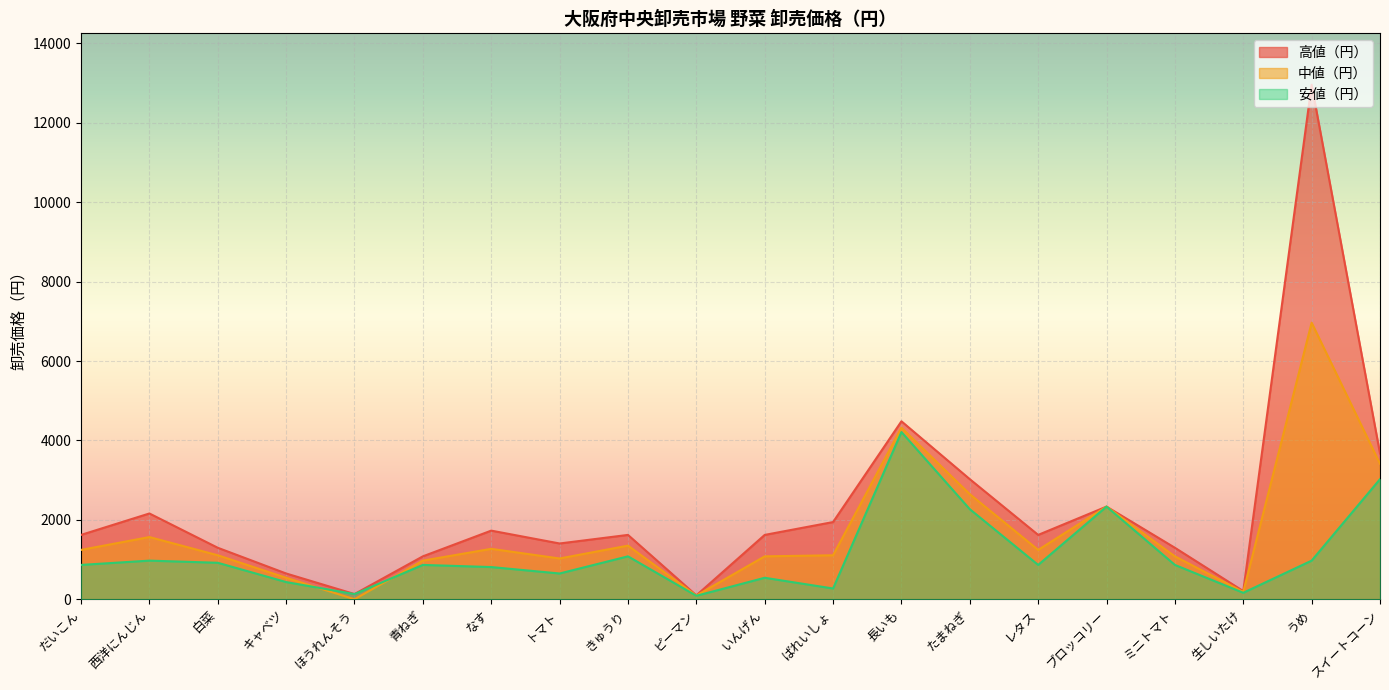

What is the difference between the second highest and second lowest values in the 安値（円） series?

2895